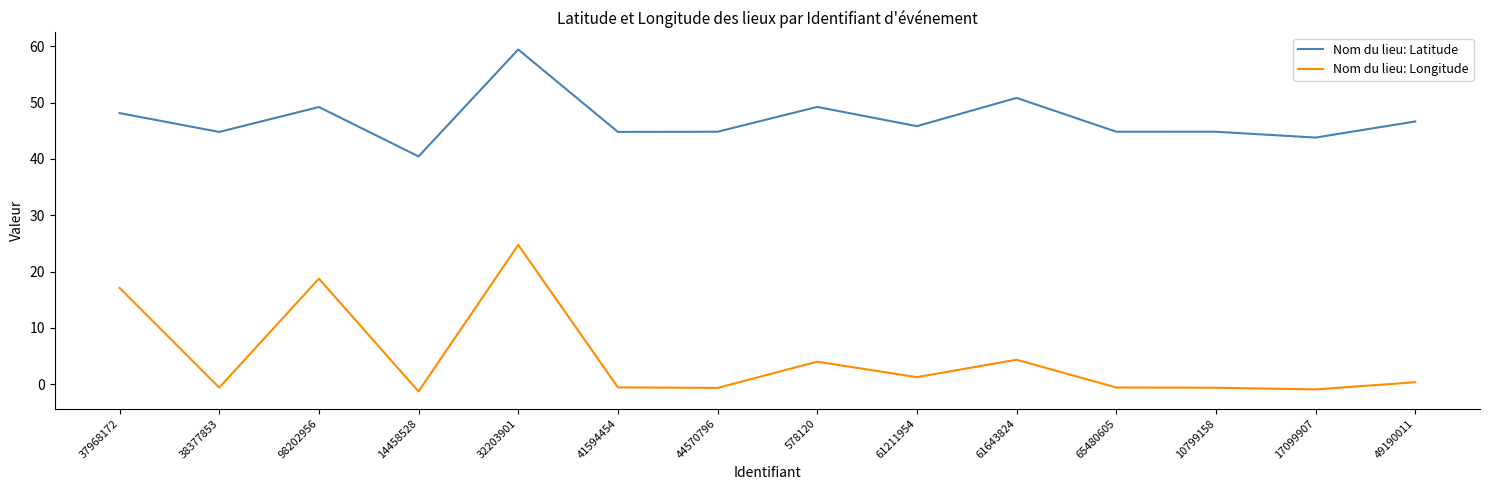

What are all the series names shown in the legend?

Nom du lieu: Latitude, Nom du lieu: Longitude